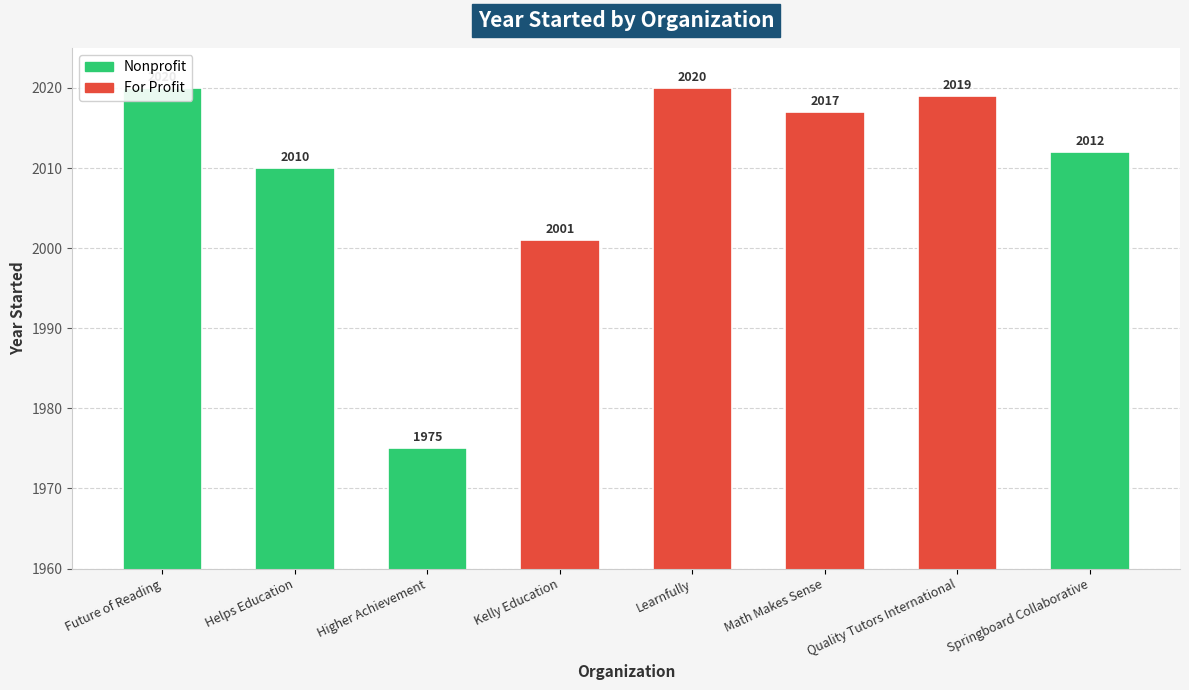

What is the difference between the values at Future of Reading and Math Makes Sense?

3